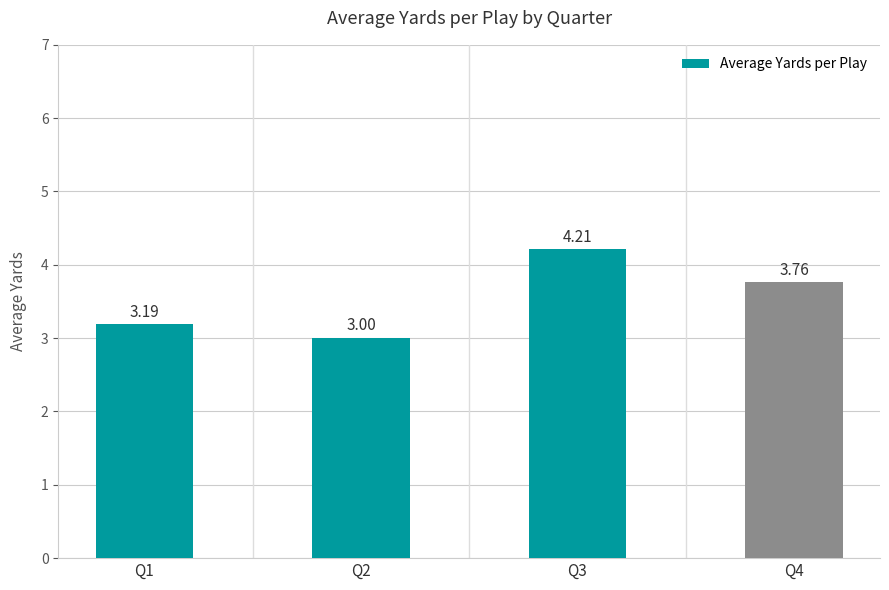

Rank the categories by value from highest to lowest.

Q3, Q4, Q1, Q2